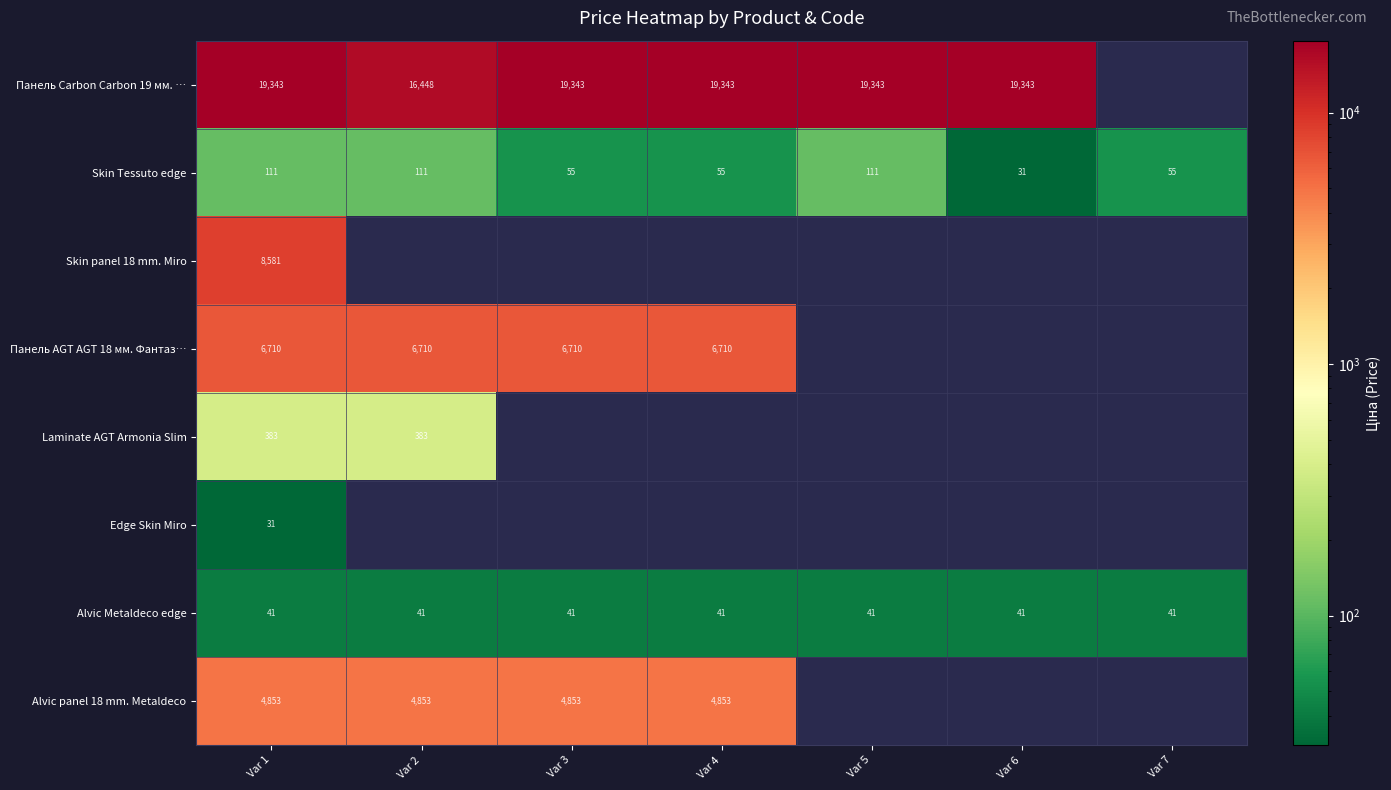

At which label does Панель Carbon Carbon 19 мм. … reach its minimum?

Var 2